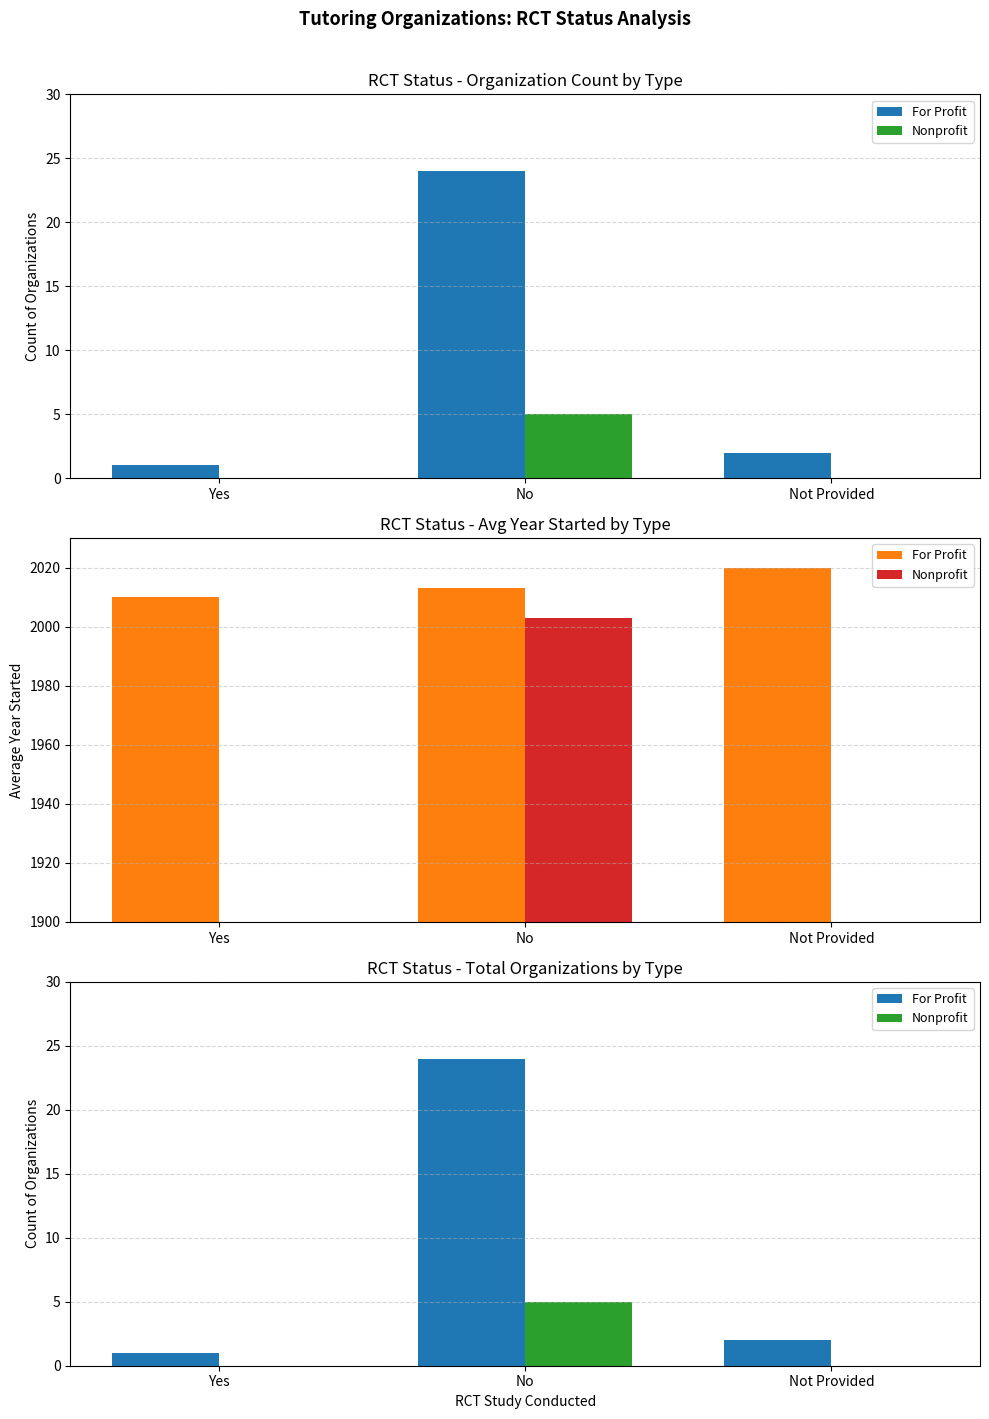

The Nonprofit series shows -3 at Not Provided. True or false?

False